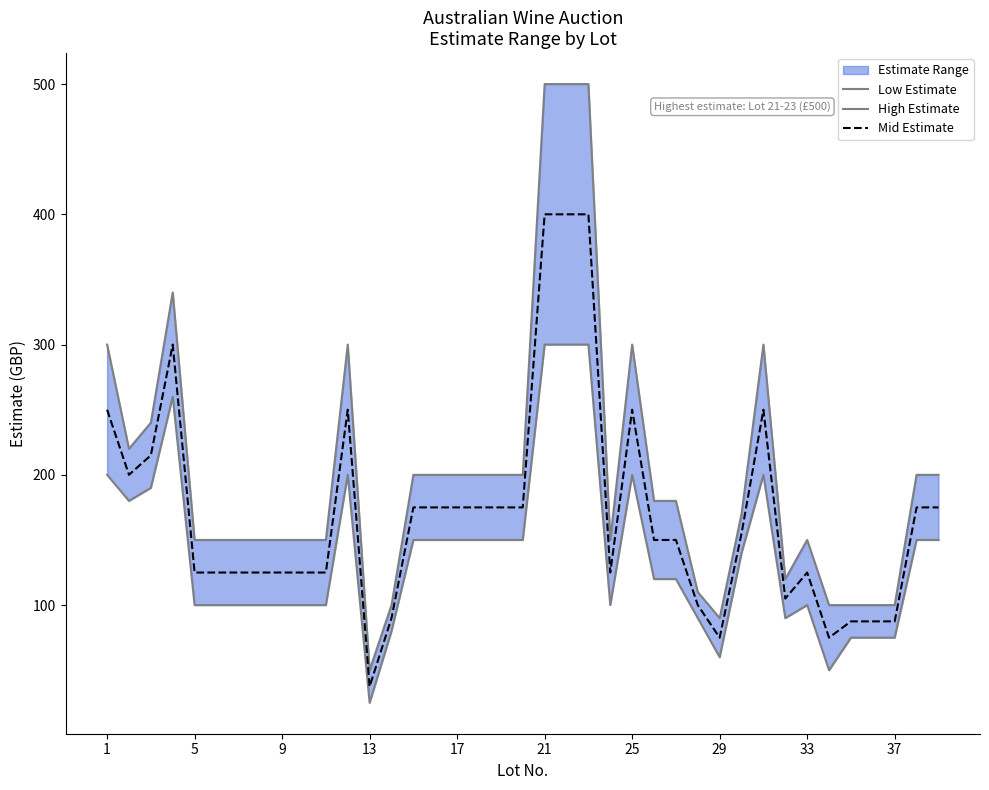

What is the maximum value for Mid Estimate?

400.0